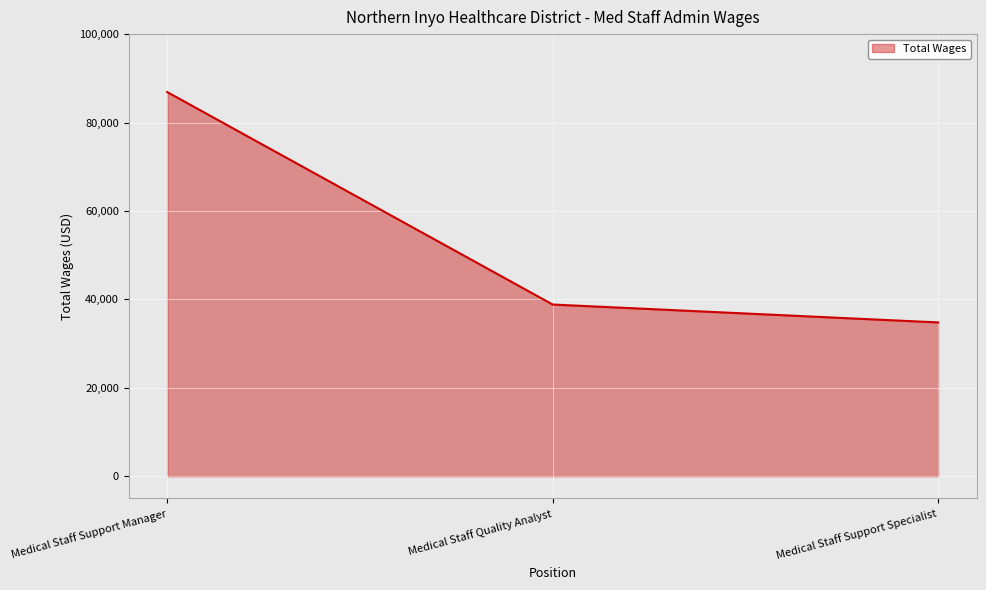

What is the sum of the values at Medical Staff Support Specialist and Medical Staff Quality Analyst?

73637